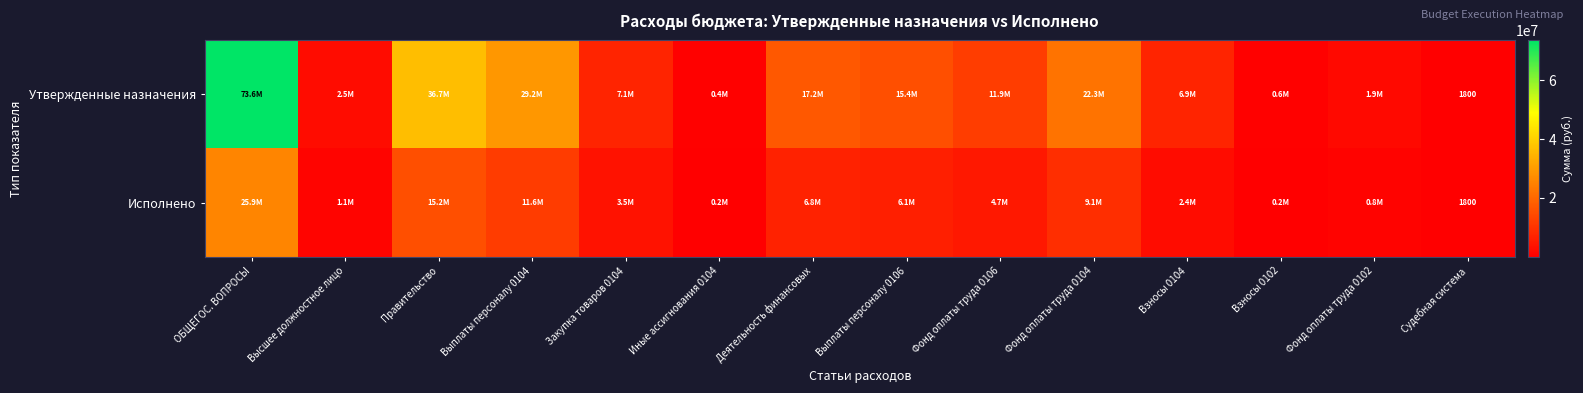

Rank the series at Взносы 0104 from highest to lowest value.

Утвержденные назначения, Исполнено